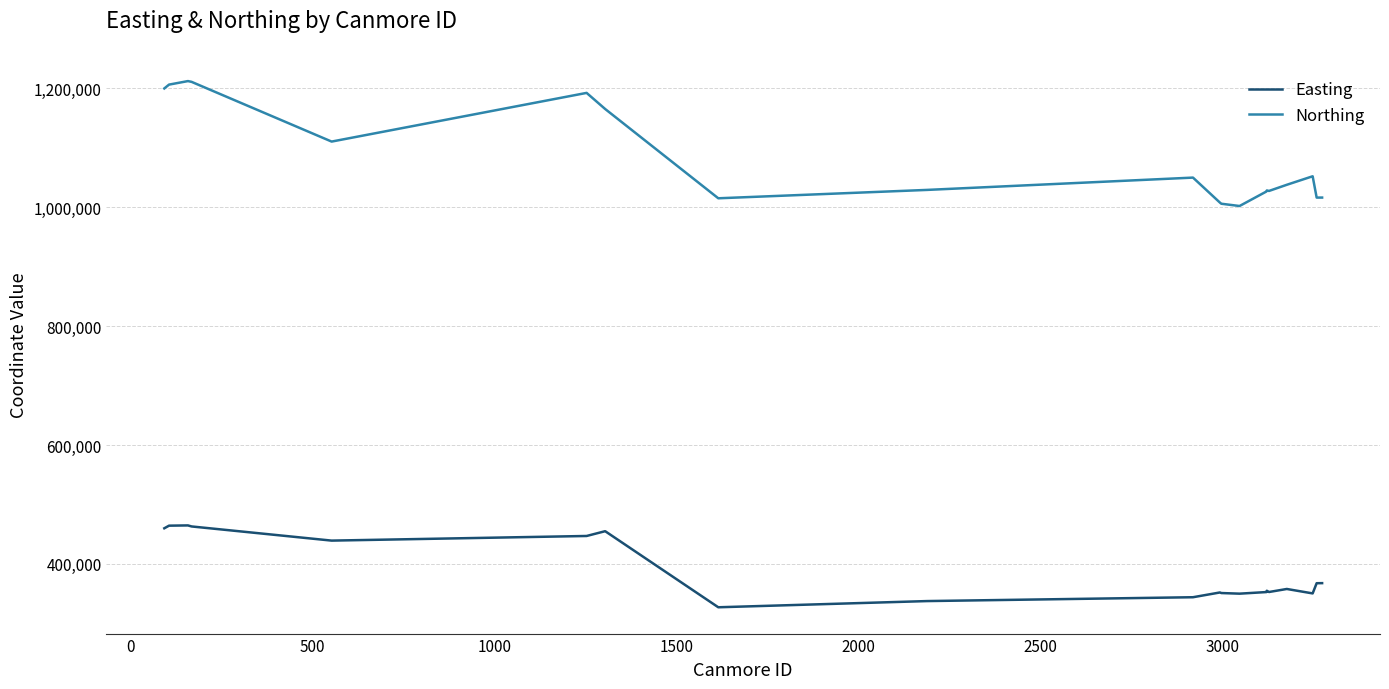

What is the difference between the maximum and minimum values in the Northing series?

210180